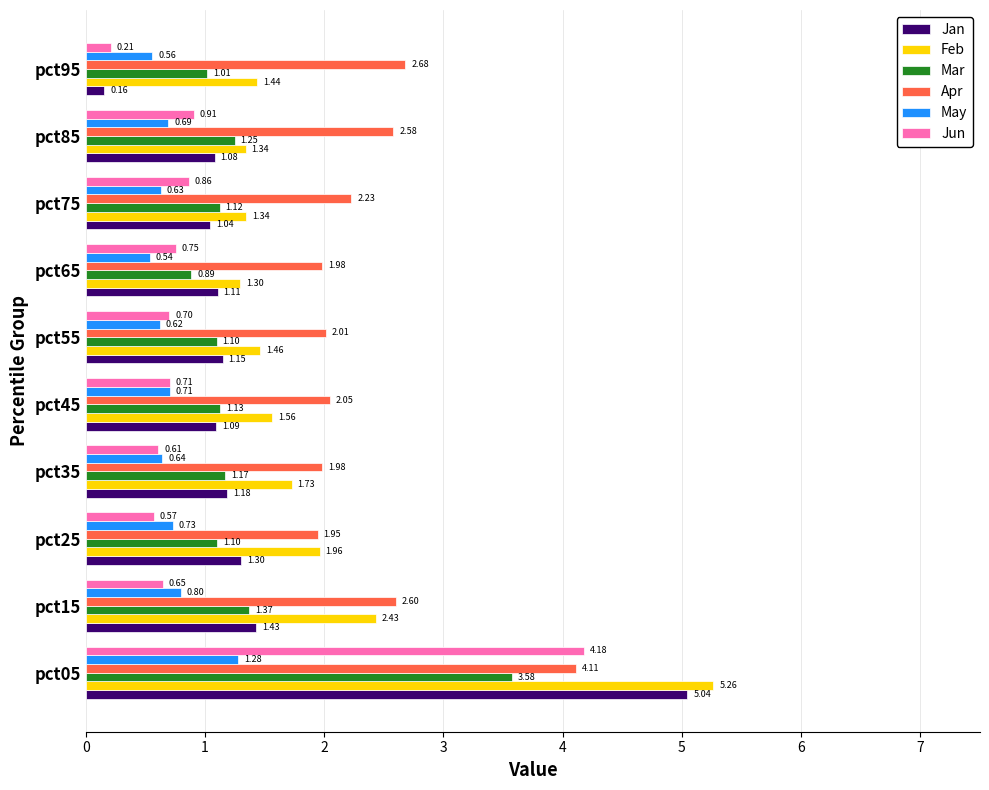

What is the difference between the second highest and minimum values in the Jan series?

1.3